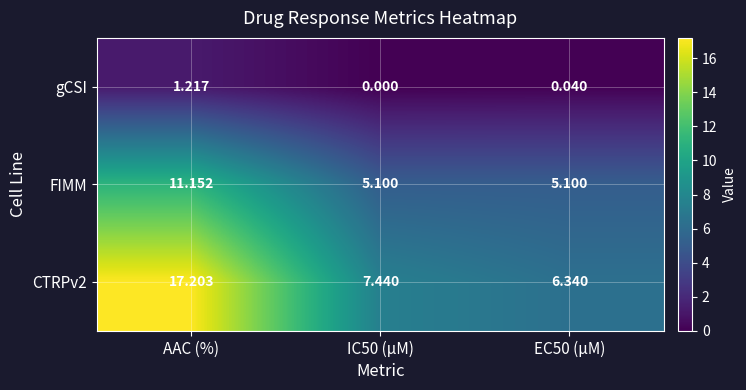

Is the value of FIMM at IC50 (µM) greater than the value of gCSI at IC50 (µM)?

Yes